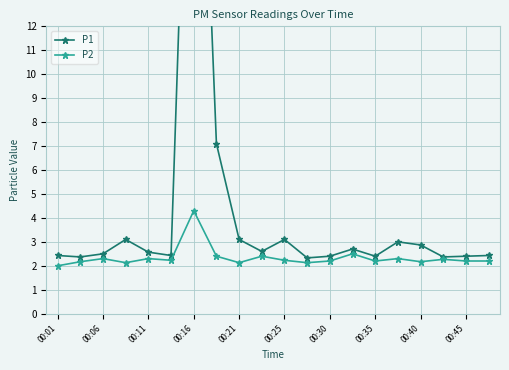

True or false: P2 has more than 2 interior local peaks.

True